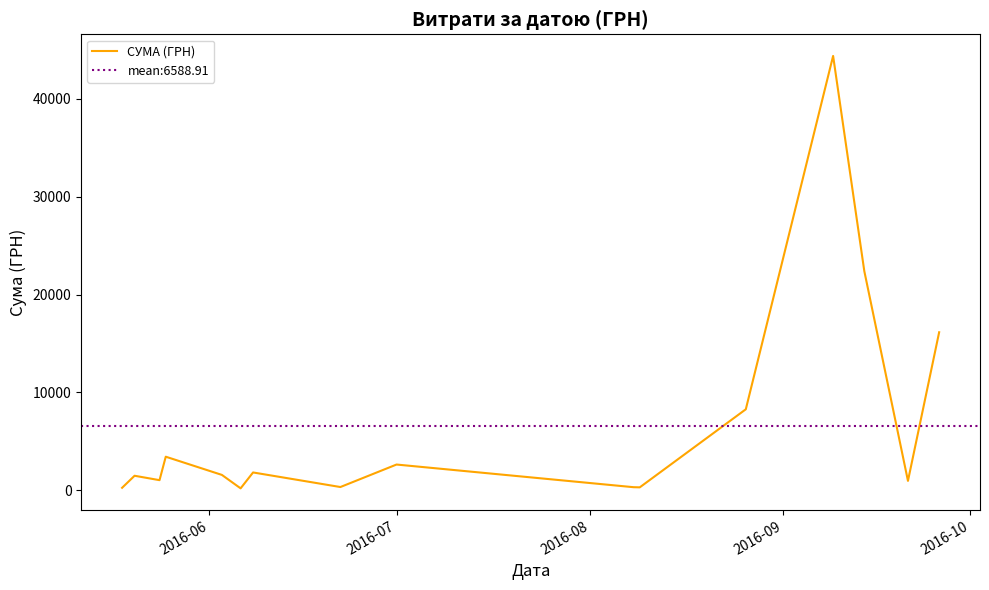

What is the maximum value shown in the chart?

44400.2